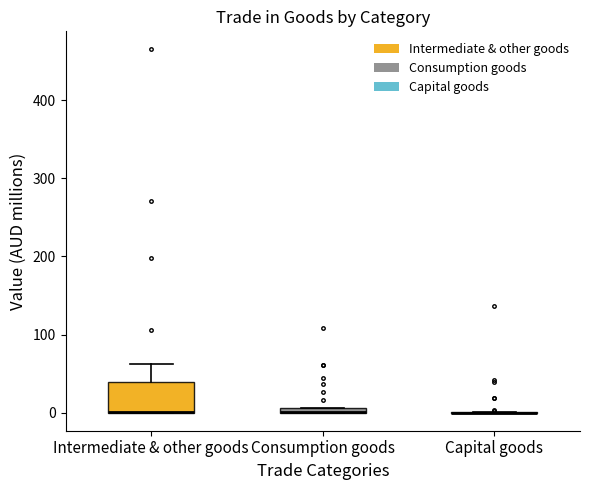

Which box is the tallest, from its lower edge to its upper edge?

Intermediate & other goods